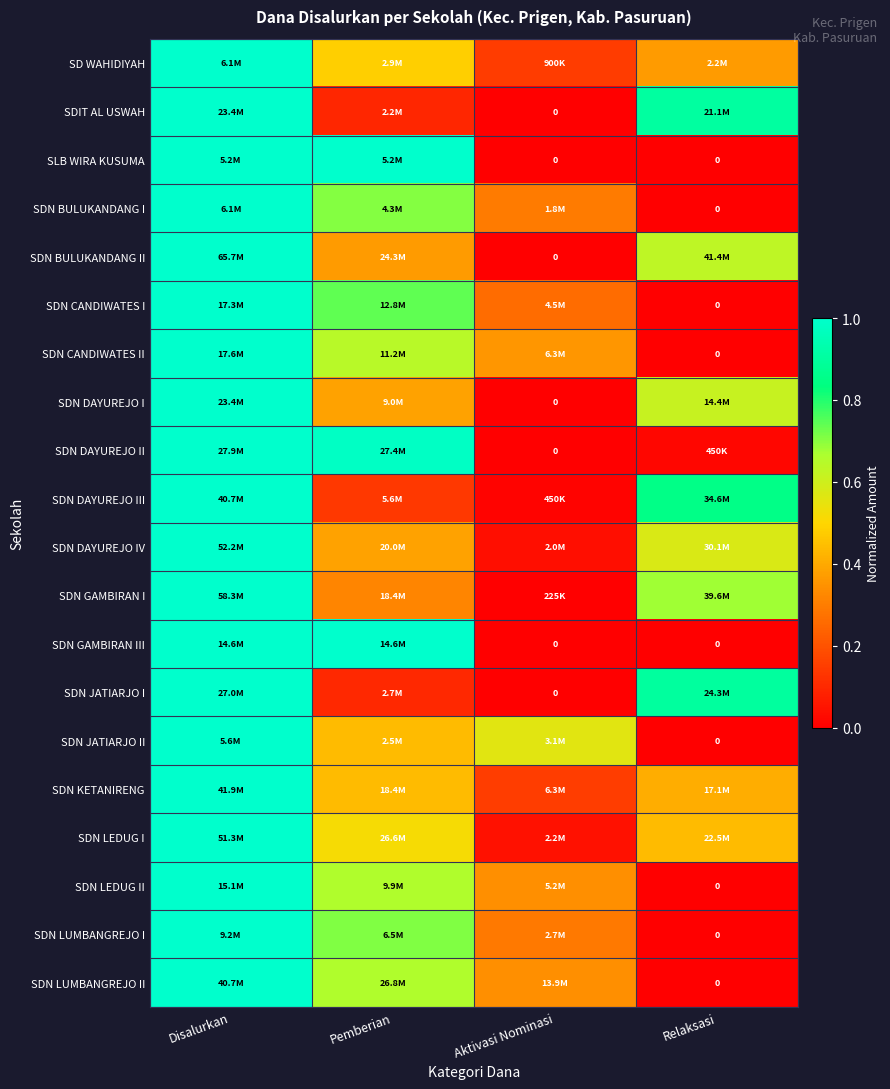

The value of SDN GAMBIRAN I at Relaksasi is 0.2. True or false?

False